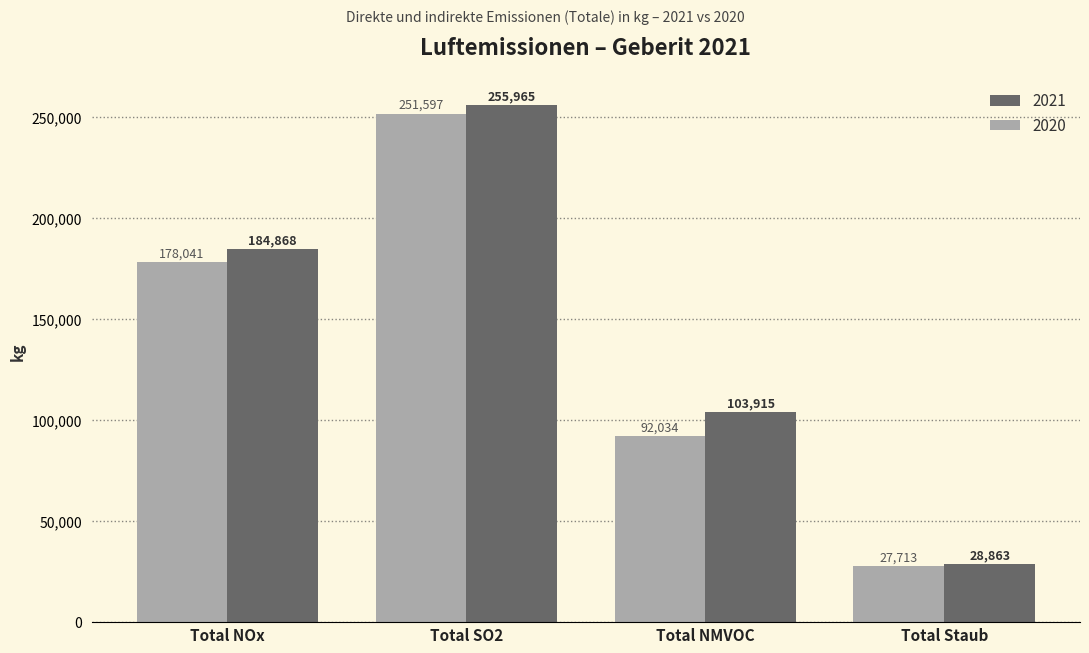

What is the sum of all 2020 values?

549385